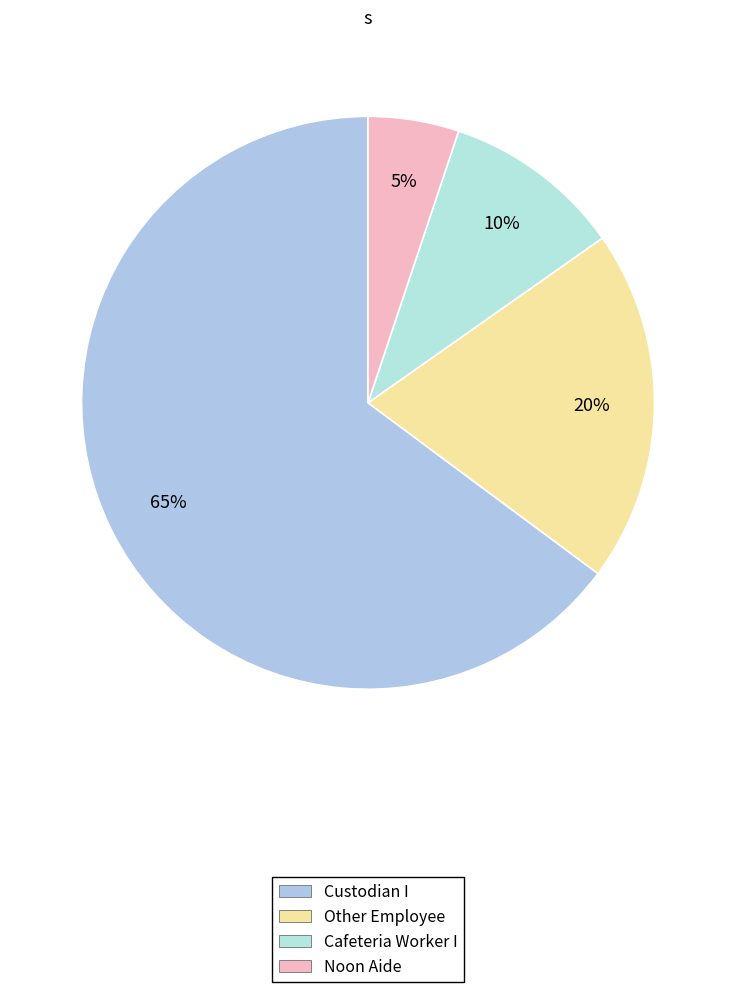

How many slices are in this pie chart?

4